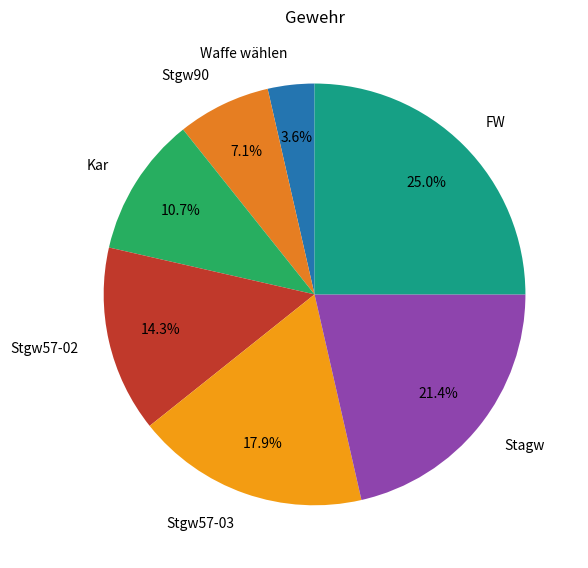

Which has a higher value, Waffe wählen or Stgw57-03?

Stgw57-03